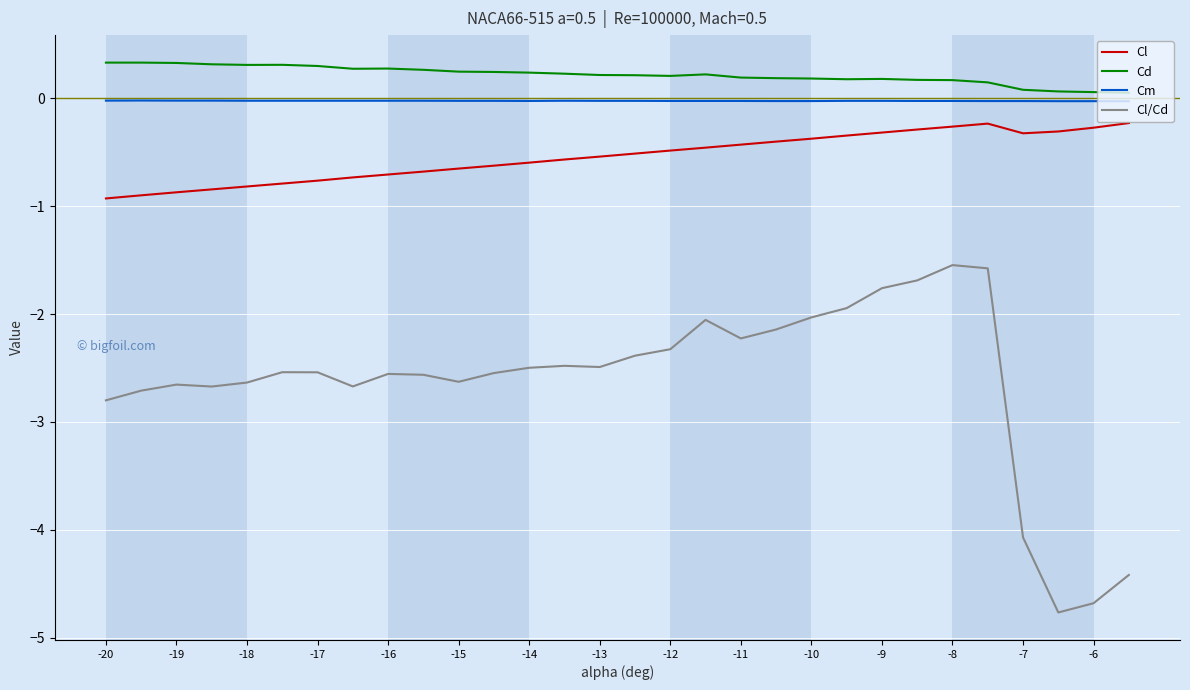

Does the chart have visible grid lines?

Yes